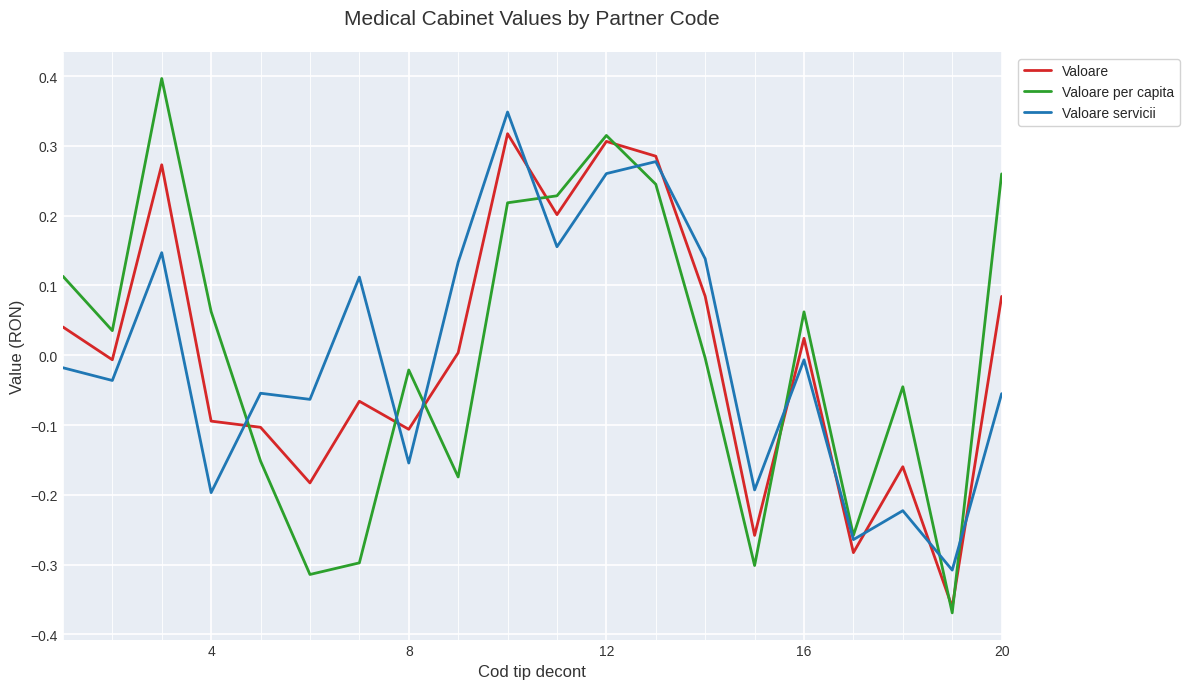

What is the maximum value for Valoare per capita?

0.4